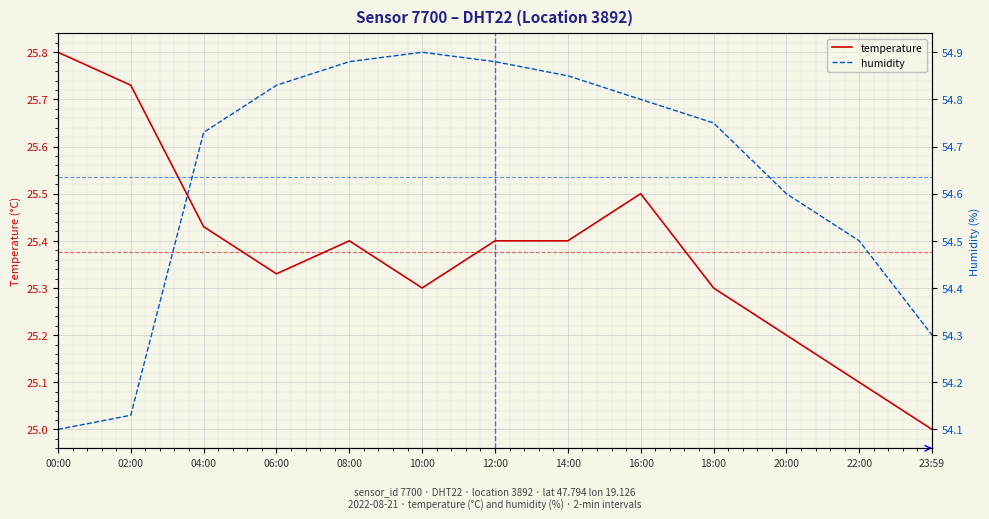

What is the spread (max minus min) of values at 22:00?

29.4